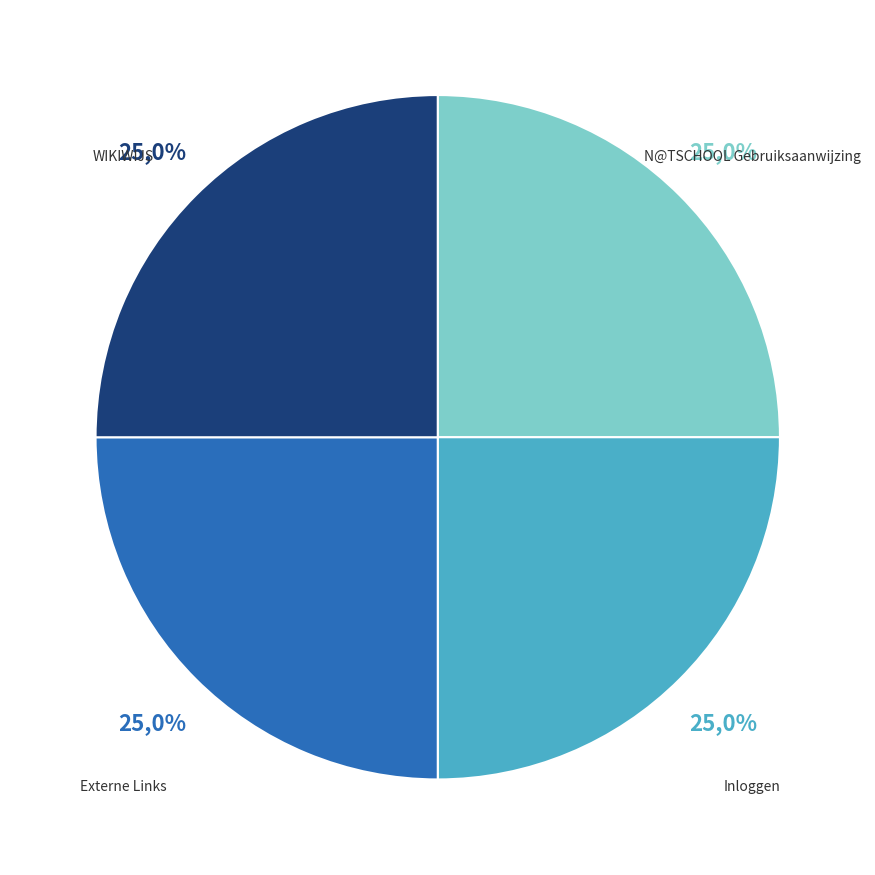

Which category has the smallest portion of the pie?

N@TSCHOOL Gebruiksaanwijzing